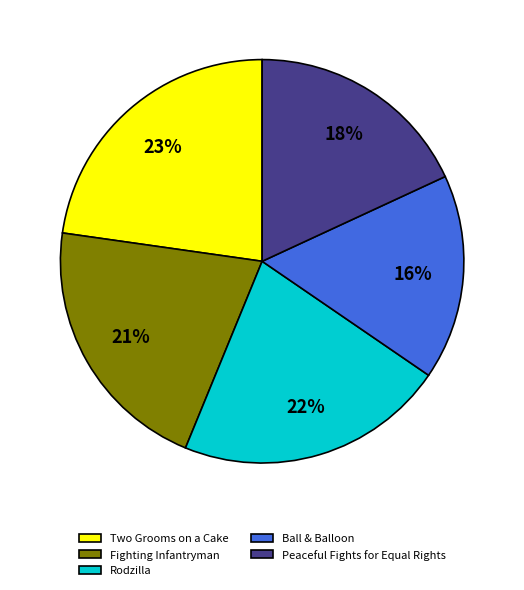

Does any single category account for the majority?

No